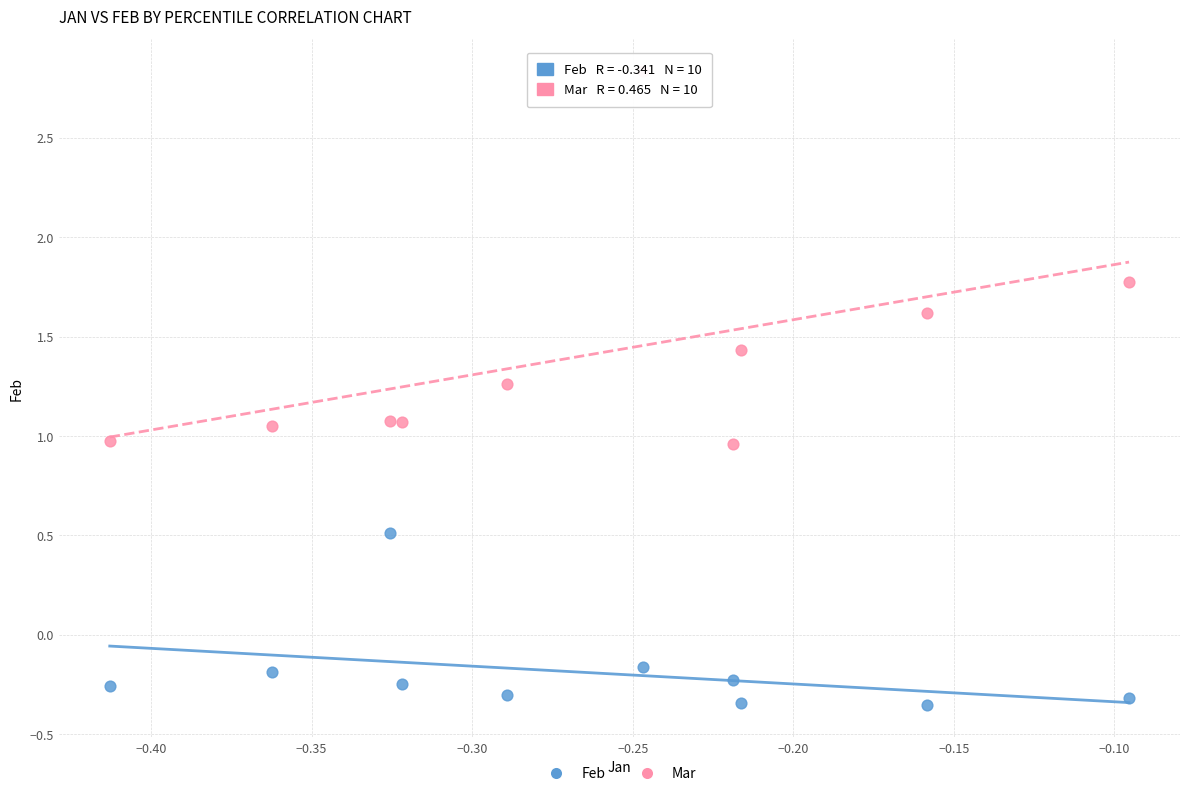

Which series has the widest spread of Y values?

Mar